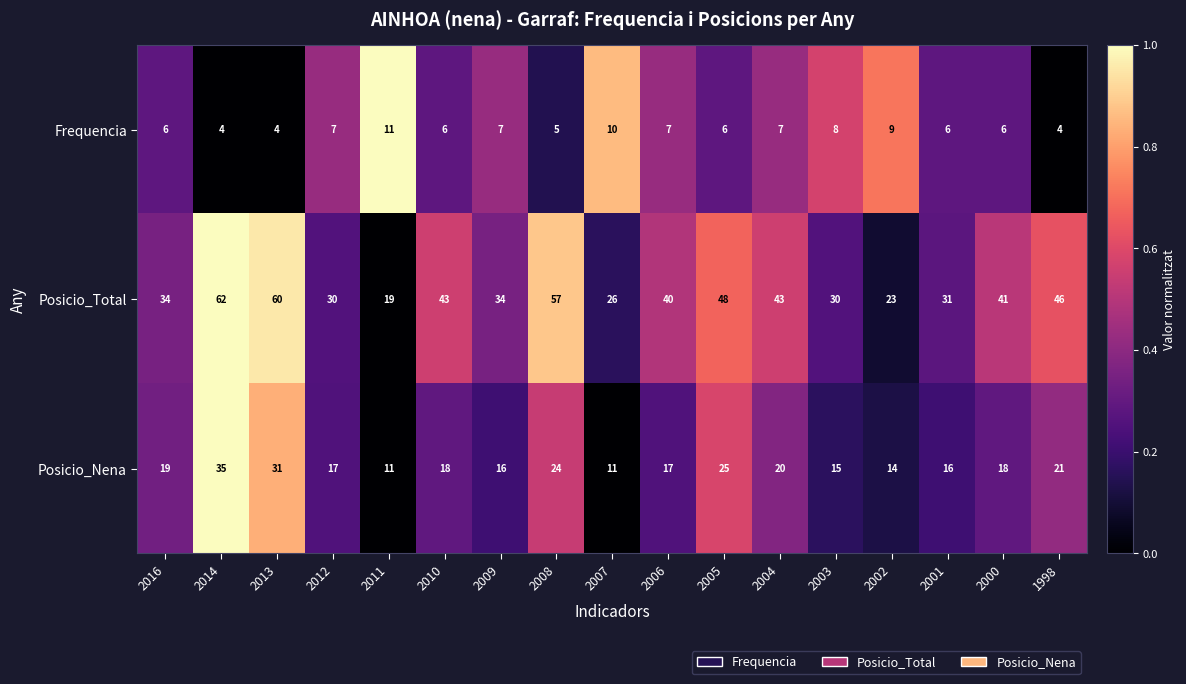

How many series are shown in this chart?

3